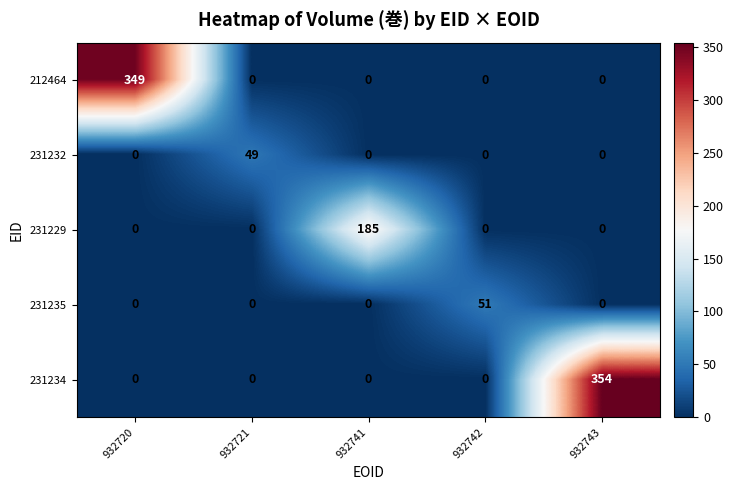

At which category is the sum across all series the highest?

932743